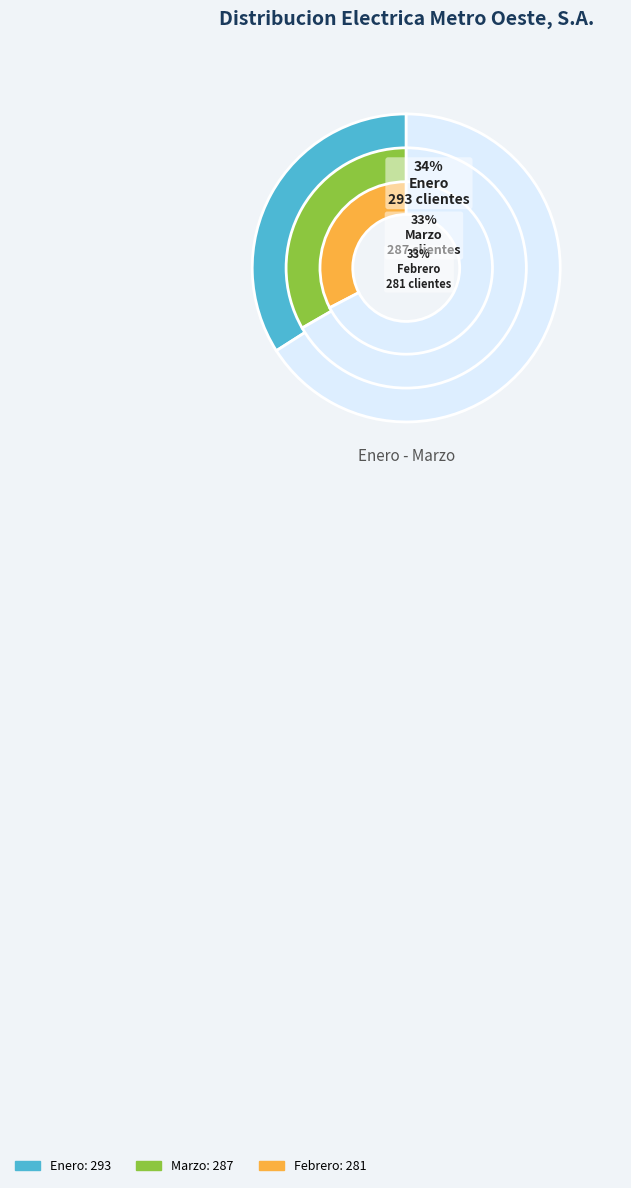

What is the largest slice in the pie chart?

Enero